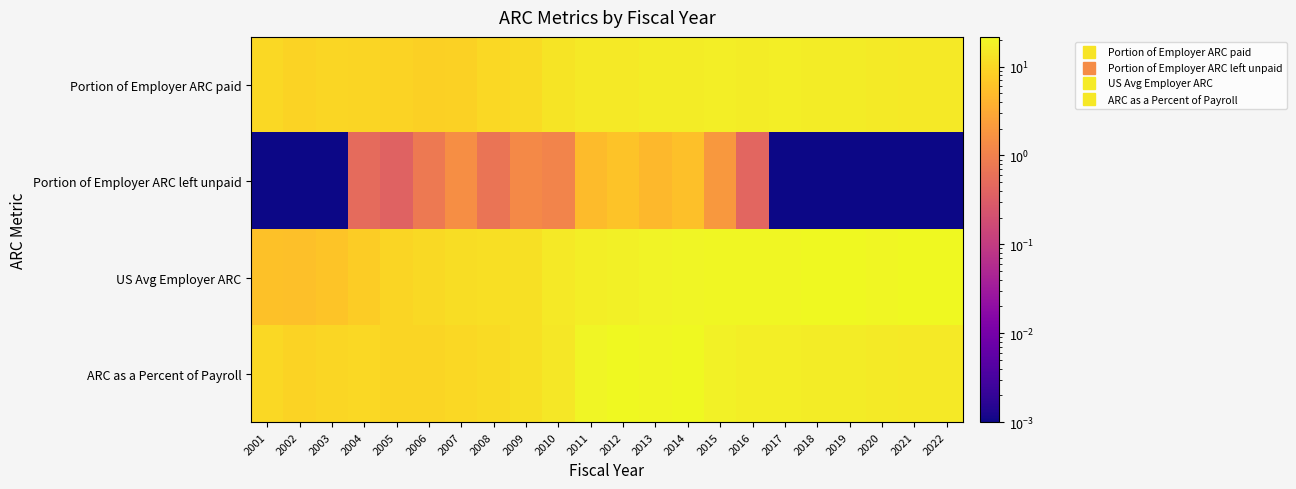

Reading left to right, transcribe all the data shown in this chart.

Portion of Employer ARC paid: 2001=10.3	2002=8.9	2003=9.7	2004=9.4	2005=9.0	2006=8.4	2007=8.5	2008=10.2	2009=10.9	2010=13.1	2011=14.8	2012=15.1	2013=15.9	2014=15.9	2015=16.4	2016=16.4	2017=16.8	2018=16.2	2019=16.0	2020=15.6	2021=15.0	2022=15.1
Portion of Employer ARC left unpaid: 2001=0.0	2002=0.0	2003=0.0	2004=0.5	2005=0.4	2006=0.8	2007=1.5	2008=0.7	2009=1.3	2010=1.1	2011=4.9	2012=6.1	2013=4.6	2014=5.7	2015=1.9	2016=0.4	2017=0.0	2018=0.0	2019=0.0	2020=0.0	2021=0.0	2022=0.0
US Avg Employer ARC: 2001=5.9	2002=5.6	2003=6.3	2004=7.8	2005=9.5	2006=10.5	2007=11.4	2008=11.9	2009=12.1	2010=14.7	2011=16.7	2012=17.7	2013=19.0	2014=19.8	2015=20.2	2016=20.3	2017=20.4	2018=20.9	2019=21.2	2020=20.5	2021=21.6	2022=21.5
ARC as a Percent of Payroll: 2001=10.3	2002=8.9	2003=9.7	2004=9.9	2005=9.4	2006=9.2	2007=10.0	2008=10.9	2009=12.2	2010=14.2	2011=19.8	2012=21.2	2013=20.5	2014=21.5	2015=18.4	2016=16.8	2017=16.8	2018=16.2	2019=16.0	2020=15.6	2021=15.0	2022=15.1